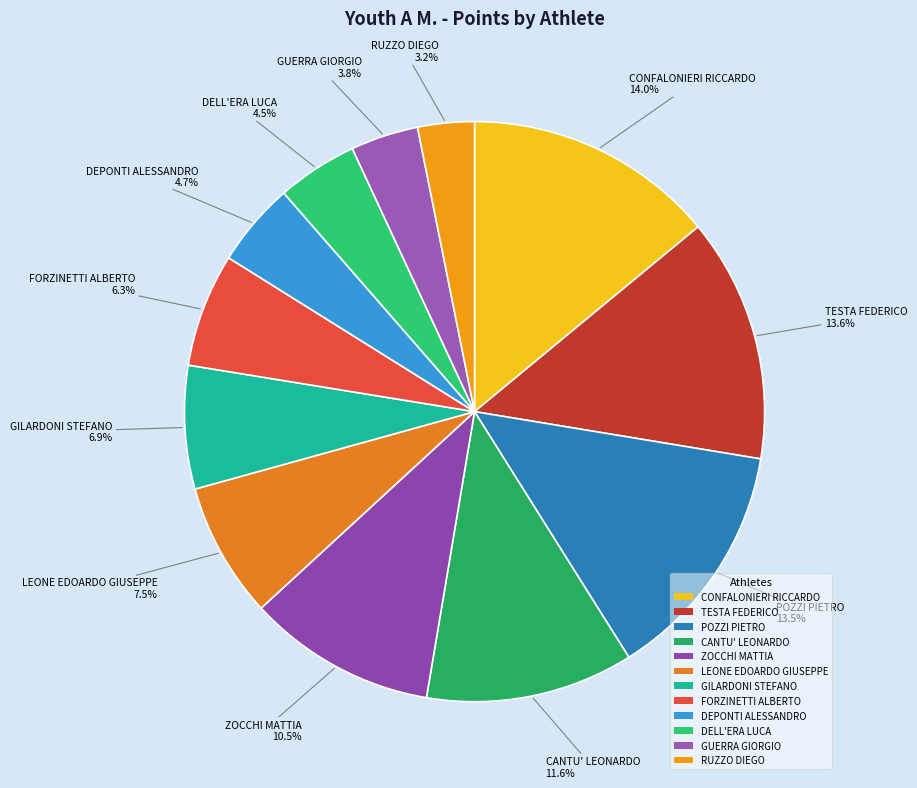

Do RUZZO DIEGO and LEONE EDOARDO GIUSEPPE together represent more than half of the pie?

No